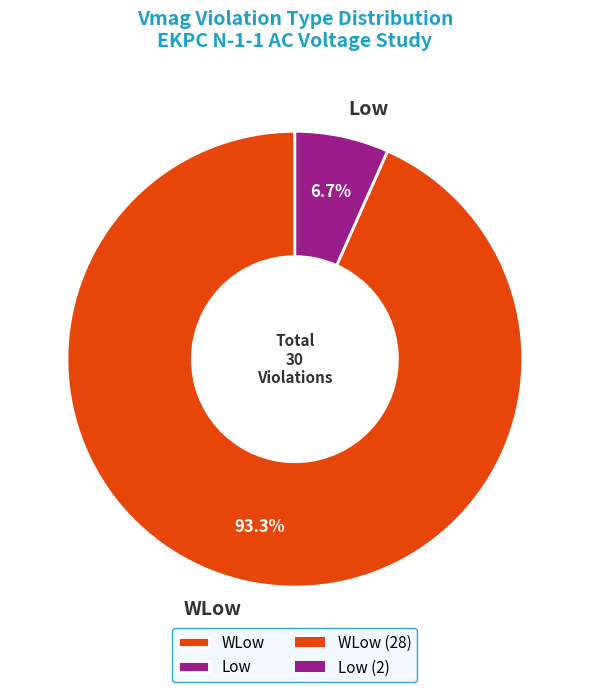

Rank the categories by value from lowest to highest.

Low, WLow